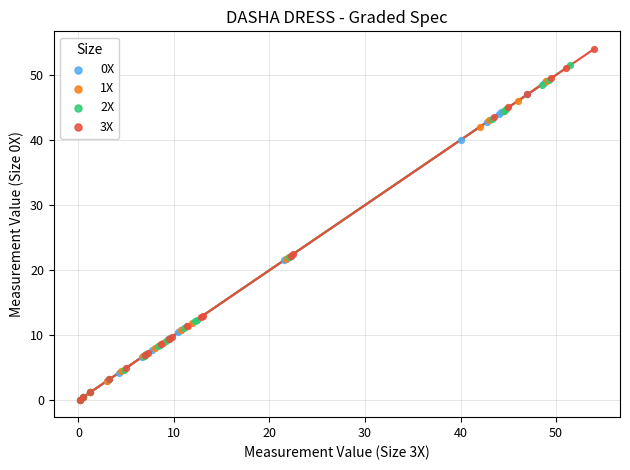

What are all the series names shown in the legend?

0X, 1X, 2X, 3X